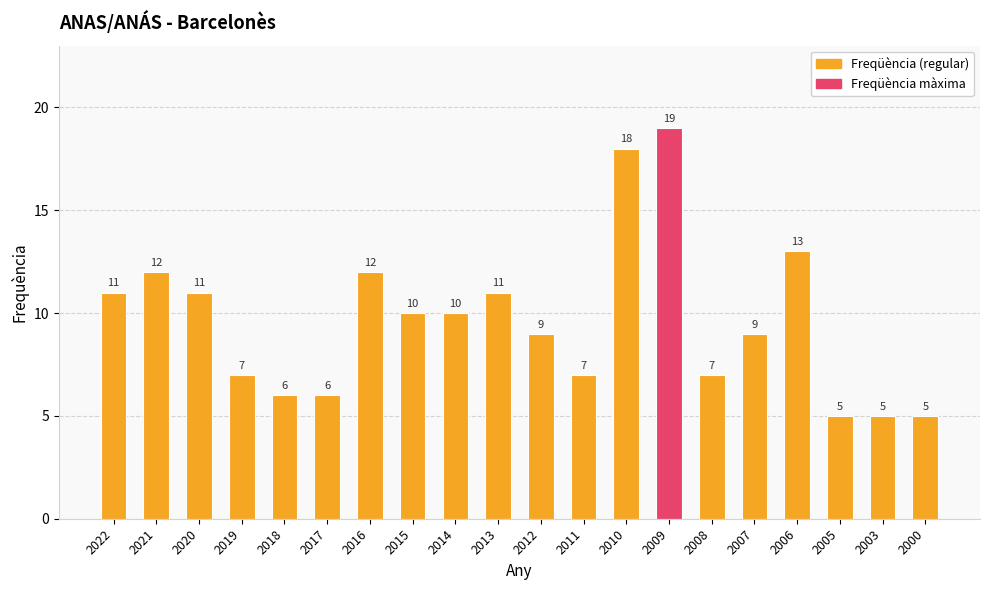

What is the sum of the values at 2021 and 2006?

25